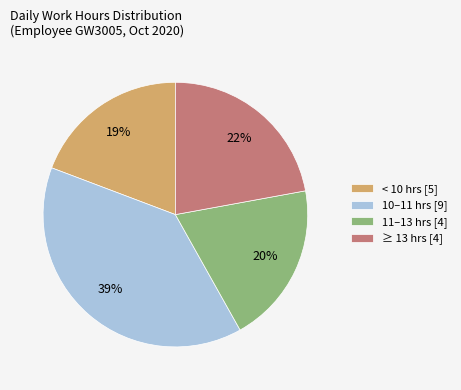

To the nearest percent, what percentage of the pie is < 10 hrs [5]?

19%